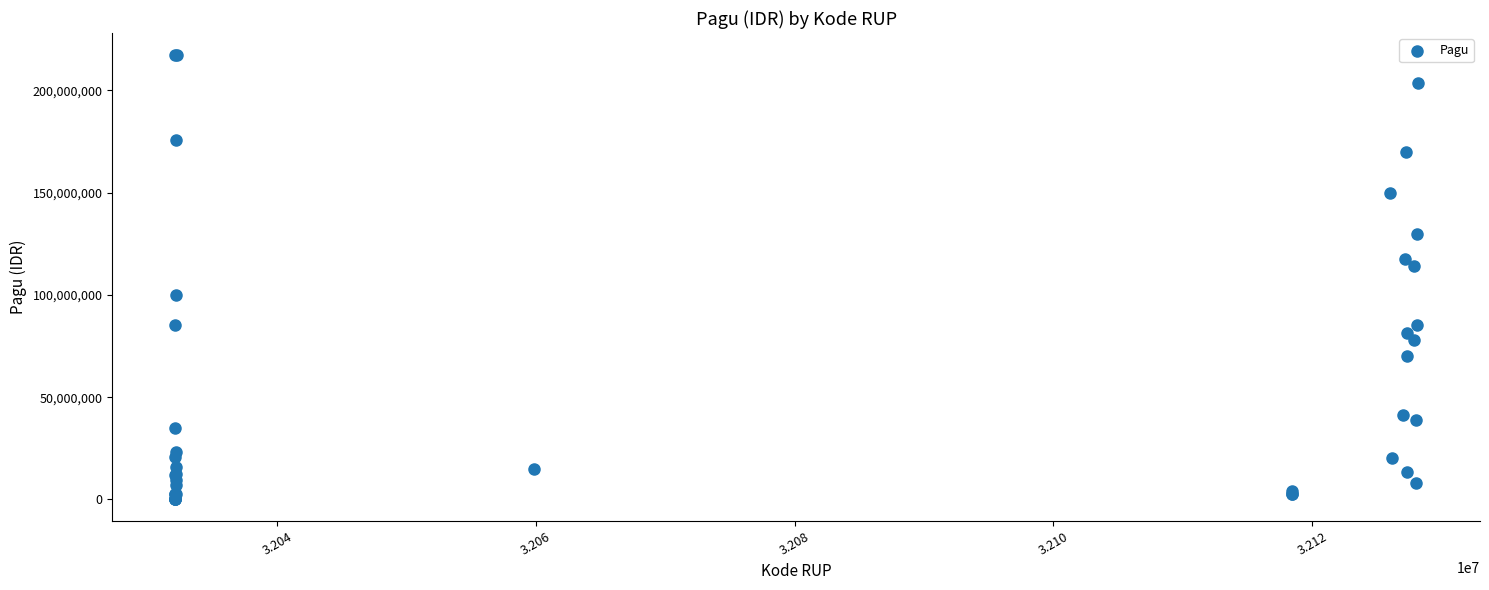

What Y value in the scatter plot is closest to 108830000?

114296000